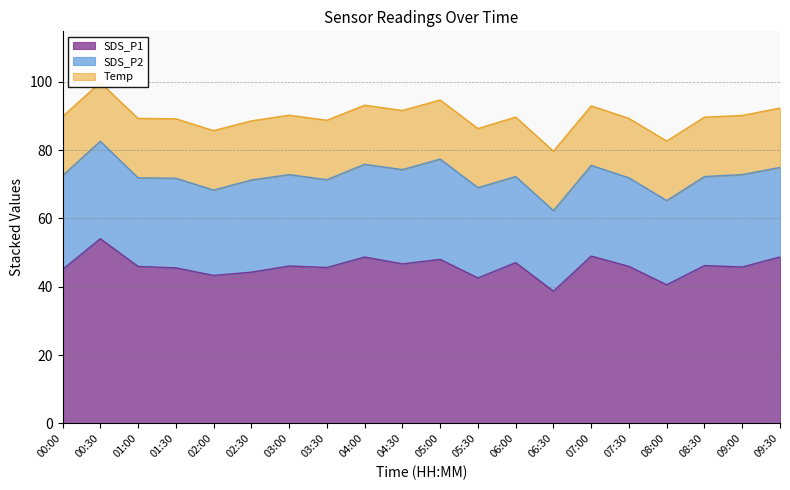

What is the lowest value of the SDS_P1 series?

38.7